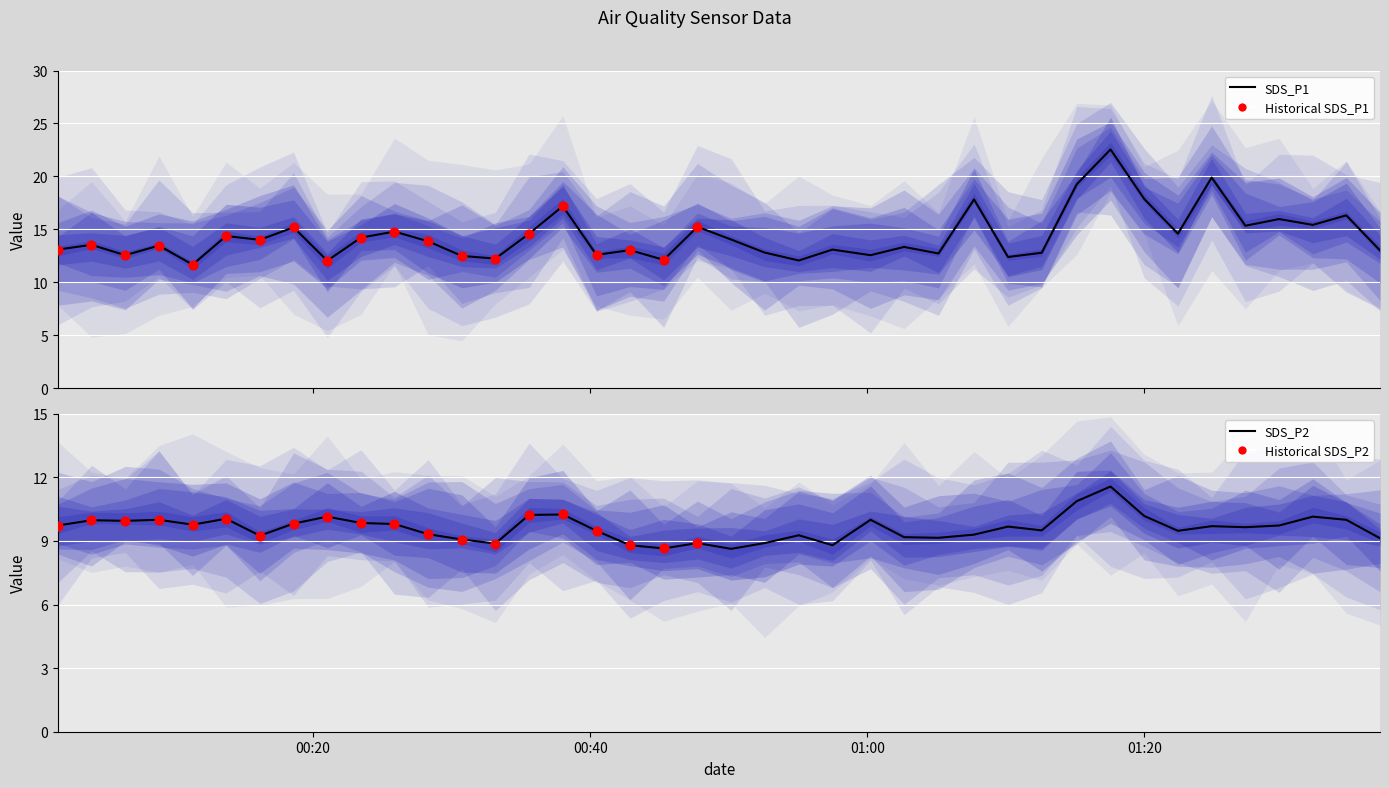

What are all the series names shown in the legend?

SDS_P1, SDS_P2